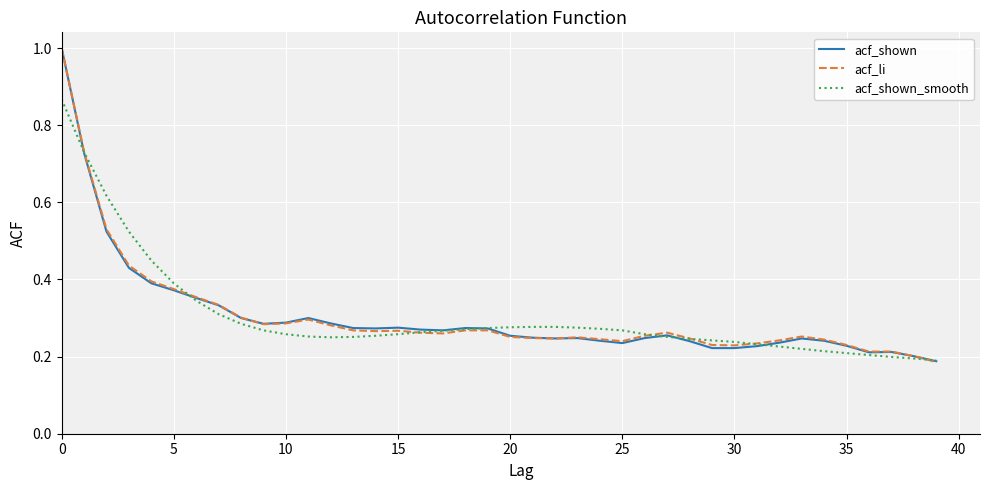

What is the maximum value shown in the chart?

1.0